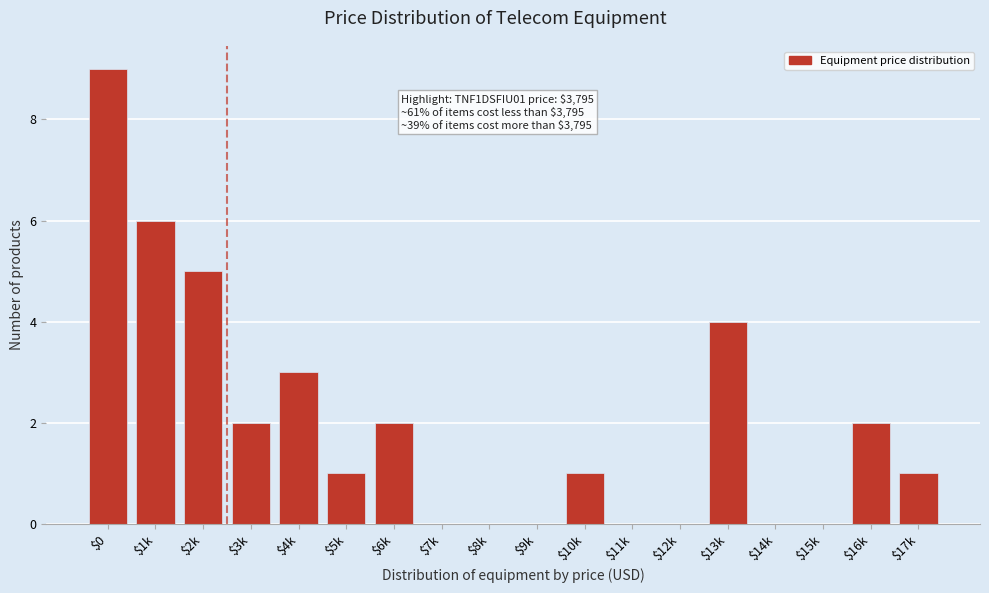

What is the sum of all values?

36